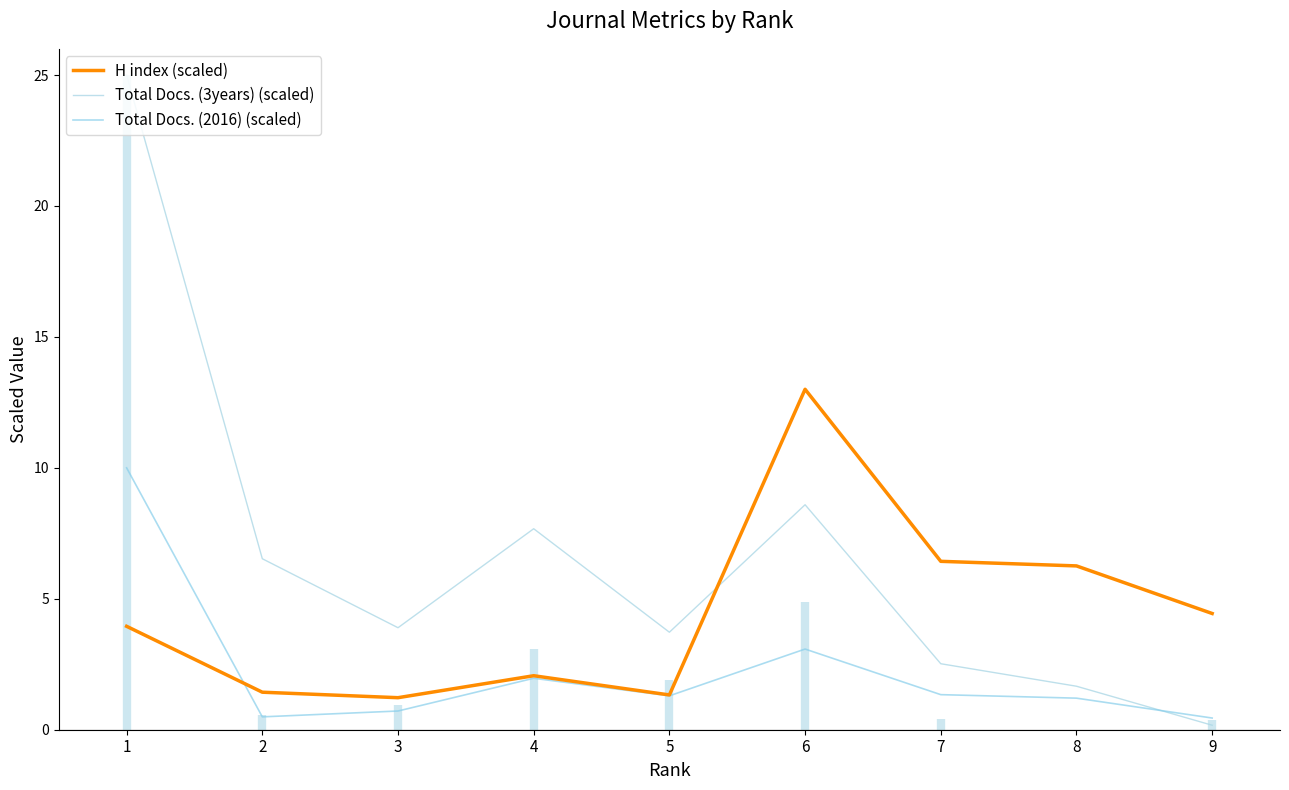

Rank the series at 1 from highest to lowest value.

Total Docs. (3years) (scaled), Total Docs. (2016) (scaled), H index (scaled)